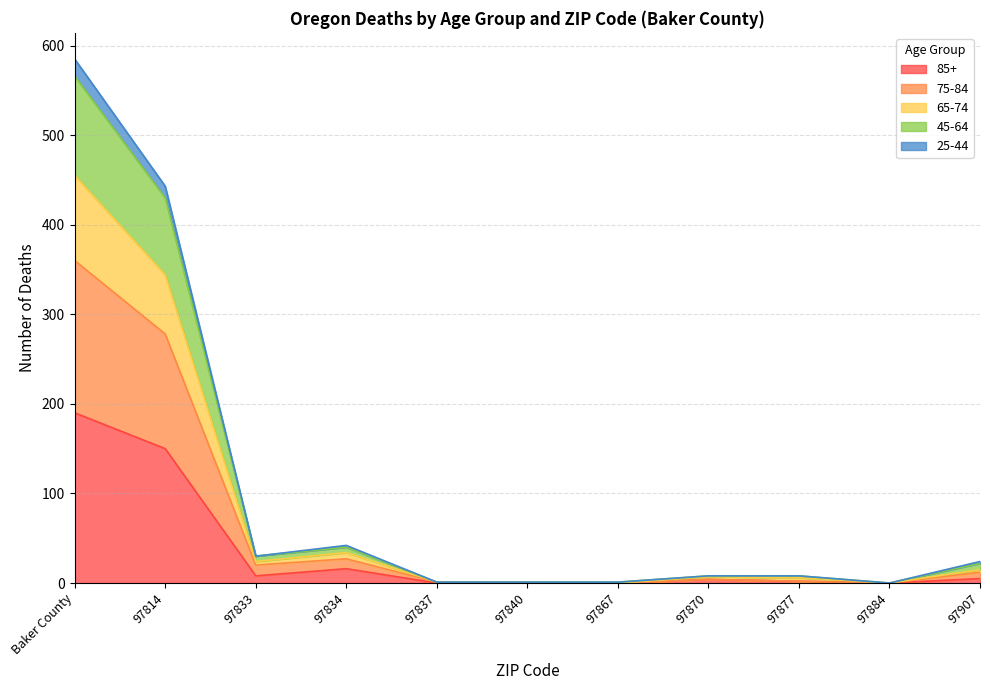

At which category is the sum across all series the highest?

Baker County